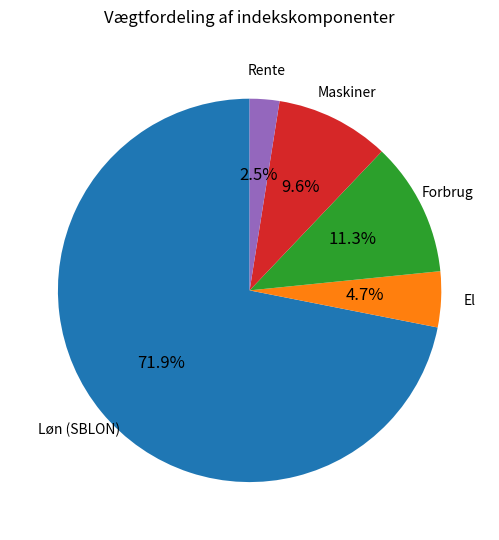

Does any single category account for the majority?

Yes